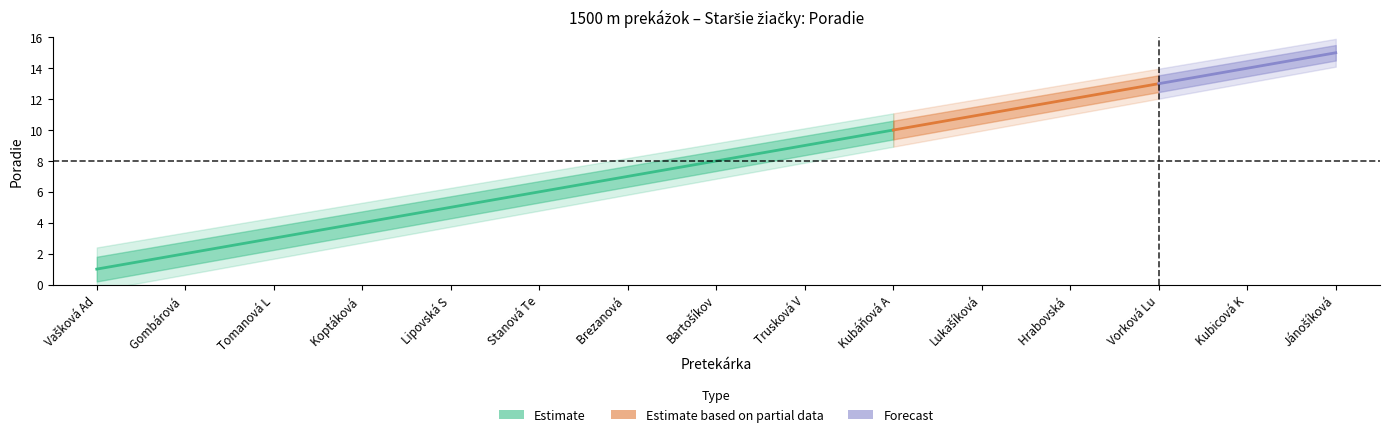

Reading left to right, transcribe all the data shown in this chart.

Vašková Adriána=1	Gombárová Barbora=2	Tomanová Laura=3	Koptáková Michaela=4	Lipovská Sofia=5	Stanová Terézia=6	Brezanová Natália=7	Bartošíková Ella=8	Trusková Viktoria=9	Kubáňová Anna K.=10	Lukašíková Ema=11	Hrabovská Daniela=12	Vorková Lucia=13	Kubicová Karolina=14	Jánošíková Chiara=15